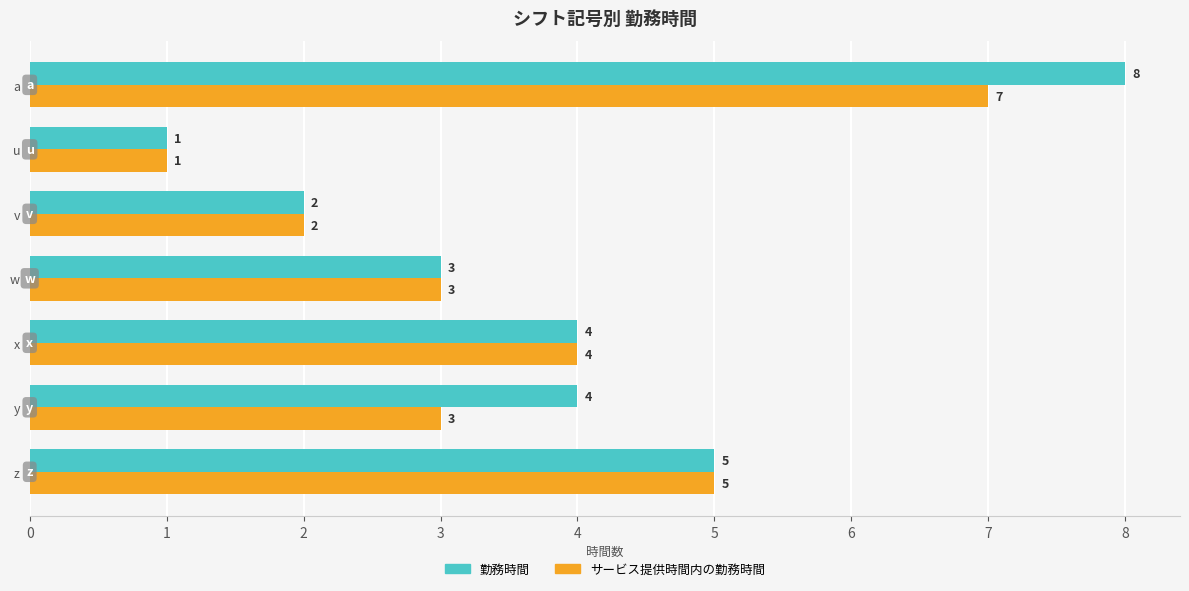

Which category has the lowest value in the サービス提供時間内の勤務時間 series?

u